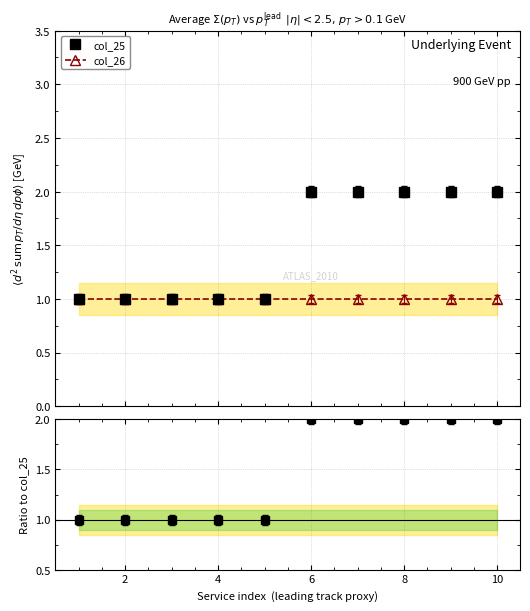

What is the value of the col_25/col_26 ratio point at the 5th from the left?

1